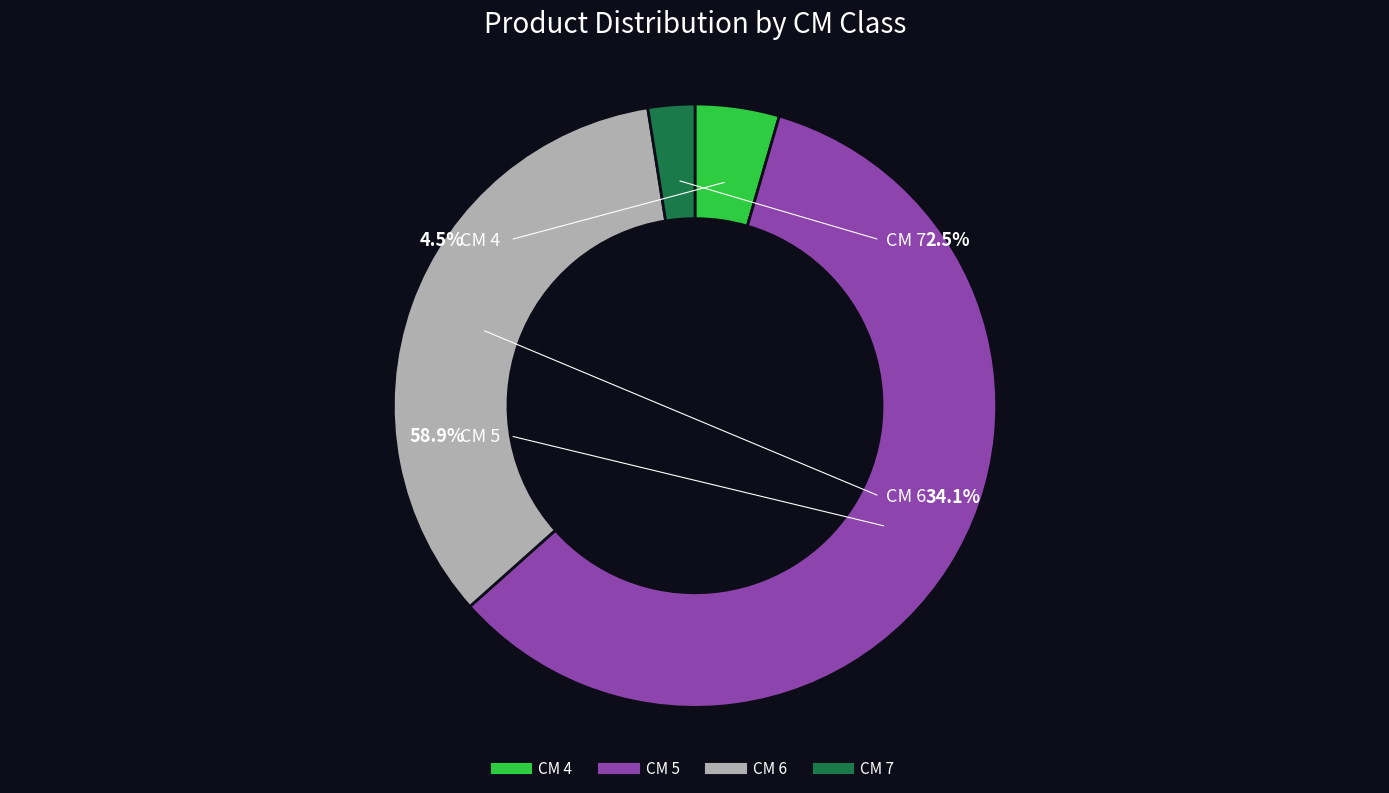

Rank the categories by value from lowest to highest.

7, 4, 6, 5